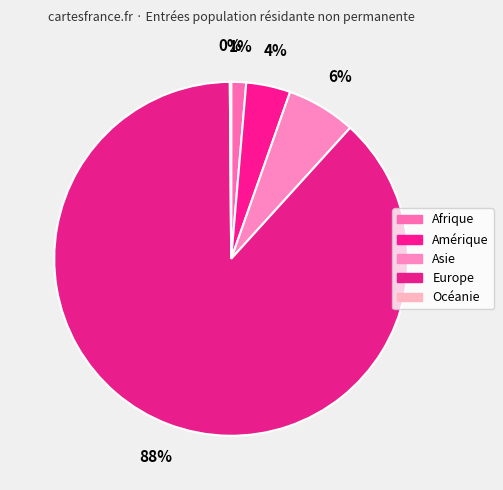

To the nearest percent, what is the combined percentage of Europe and Afrique?

90%